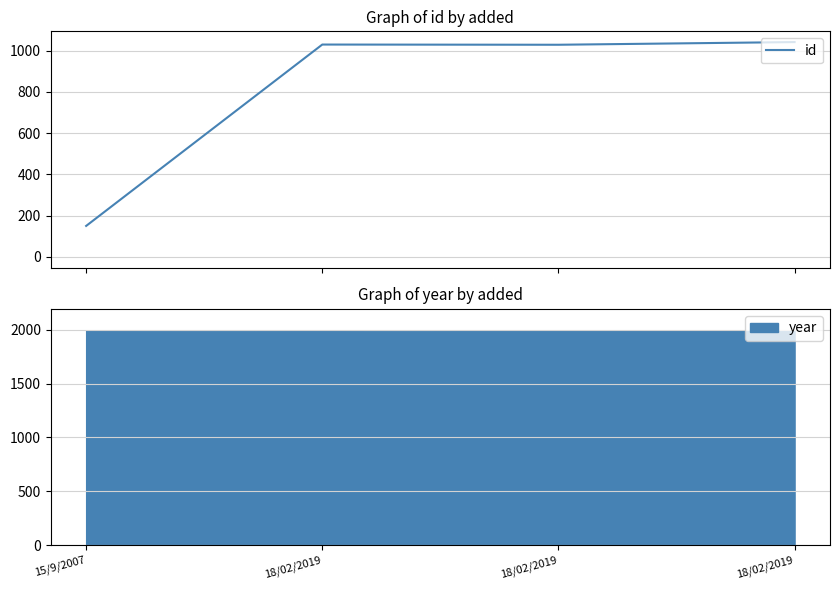

What is the sum of all values?

3248